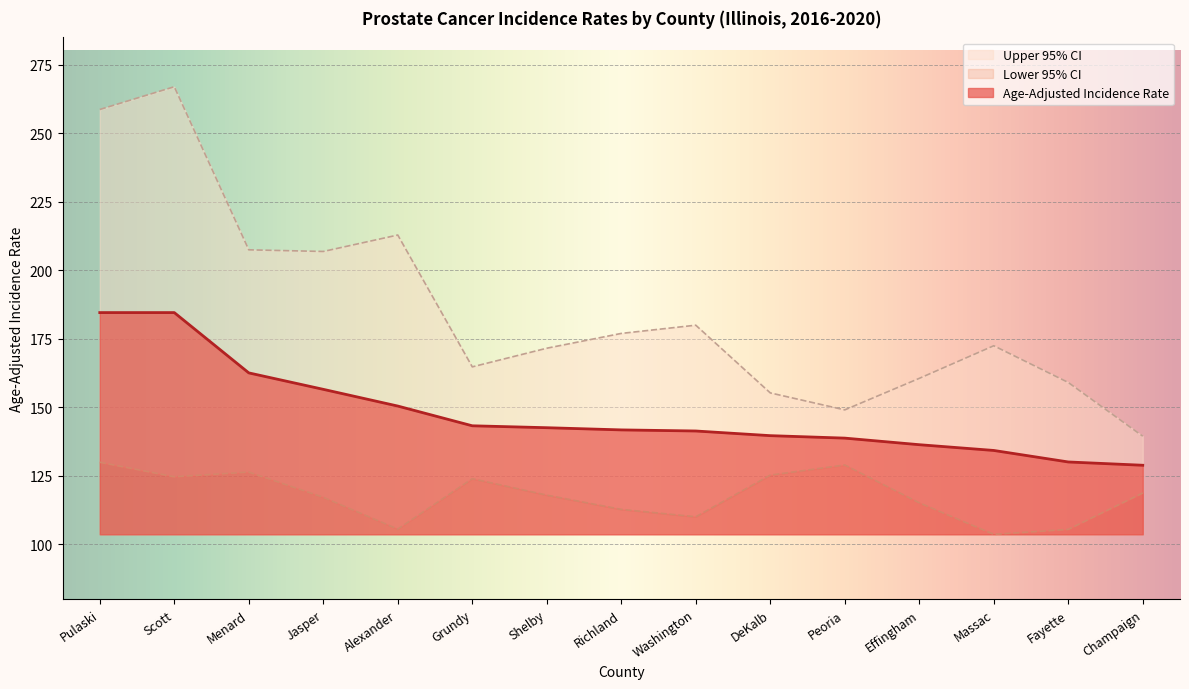

Reading left to right, extract all data points from this chart.

Age-Adjusted Incidence Rate: 184.6	184.6	162.6	156.6	150.5	143.3	142.6	141.8	141.4	139.7	138.8	136.4	134.3	130.1	128.9
Lower 95% CI: 130.0	124.7	126.4	117.2	105.6	124.0	118.0	112.8	110.1	125.3	129.0	115.2	103.7	105.5	118.8
Upper 95% CI: 258.7	267.0	207.5	206.9	212.9	164.8	171.6	177.0	180.0	155.3	149.1	160.6	172.5	159.1	139.5